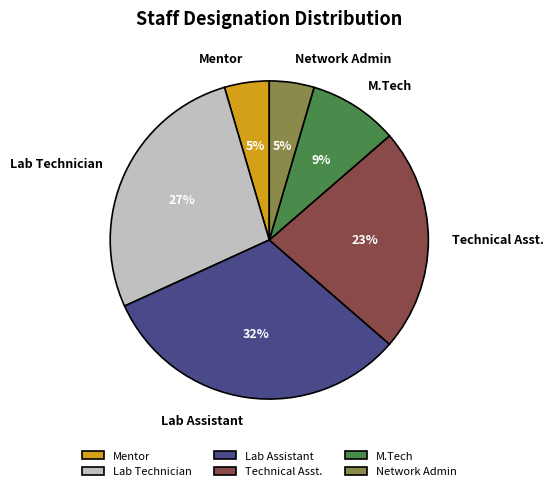

Is there a majority slice in this chart?

No